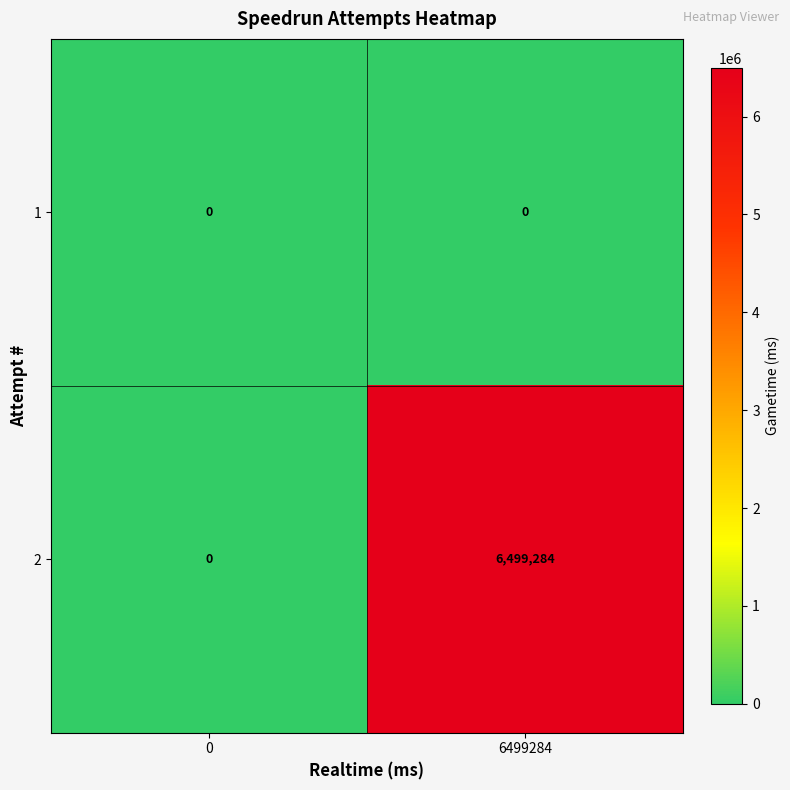

Which series changed the most between 0 and 6499284?

2